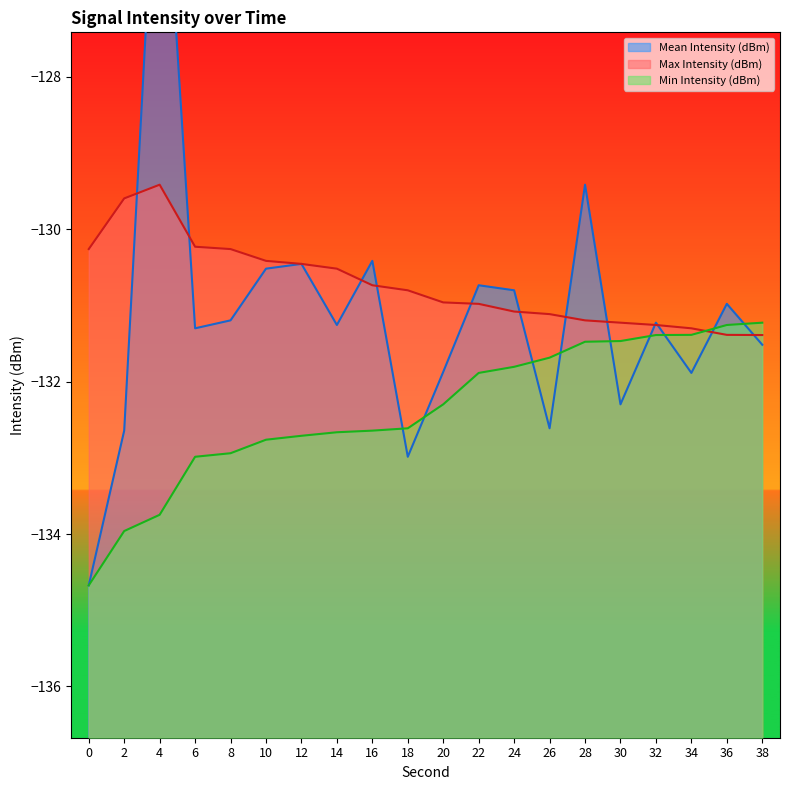

At which label does Min Intensity (dBm) first exceed -132?

22